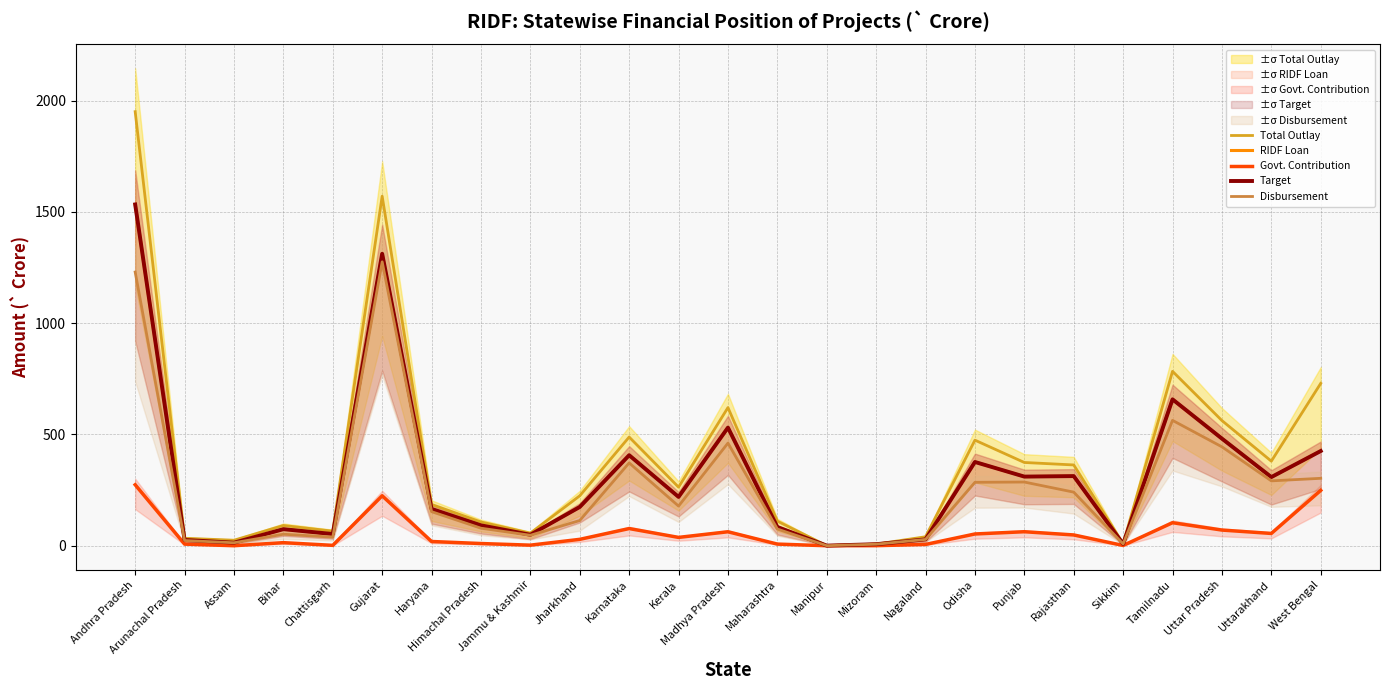

Reading left to right, what are all the values shown in this chart?

Total Outlay: Andhra Pradesh=1950.0	Arunachal Pradesh=33.7	Assam=24.9	Bihar=91.0	Chattisgarh=65.7	Gujarat=1570.2	Haryana=185.6	Himachal Pradesh=106.8	Jammu & Kashmir=56.7	Jharkhand=224.4	Karnataka=488.3	Kerala=263.1	Madhya Pradesh=620.7	Maharashtra=110.5	Manipur=0.6	Mizoram=7.3	Nagaland=40.4	Odisha=474.3	Punjab=374.1	Rajasthan=362.9	Sikkim=9.3	Tamilnadu=783.5	Uttar Pradesh=562.4	Uttarakhand=380.0	West Bengal=729.4
RIDF Loan: Andhra Pradesh=1533.2	Arunachal Pradesh=26.0	Assam=13.8	Bihar=74.5	Chattisgarh=52.7	Gujarat=1311.7	Haryana=165.5	Himachal Pradesh=91.6	Jammu & Kashmir=49.4	Jharkhand=174.2	Karnataka=406.7	Kerala=219.5	Madhya Pradesh=530.8	Maharashtra=84.0	Manipur=0.5	Mizoram=6.9	Nagaland=28.7	Odisha=376.3	Punjab=310.6	Rajasthan=312.9	Sikkim=8.0	Tamilnadu=657.7	Uttar Pradesh=481.3	Uttarakhand=308.4	West Bengal=425.5
Govt. Contribution: Andhra Pradesh=274.0	Arunachal Pradesh=7.4	Assam=0.1	Bihar=13.9	Chattisgarh=1.8	Gujarat=224.5	Haryana=19.1	Himachal Pradesh=10.0	Jammu & Kashmir=2.7	Jharkhand=28.8	Karnataka=77.2	Kerala=37.5	Madhya Pradesh=62.8	Maharashtra=7.5	Manipur=0.0	Mizoram=0.4	Nagaland=5.9	Odisha=52.9	Punjab=63.0	Rajasthan=48.5	Sikkim=1.3	Tamilnadu=103.5	Uttar Pradesh=70.5	Uttarakhand=55.3	West Bengal=248.7
Target: Andhra Pradesh=1533.2	Arunachal Pradesh=26.0	Assam=13.8	Bihar=74.5	Chattisgarh=52.7	Gujarat=1311.7	Haryana=165.5	Himachal Pradesh=91.6	Jammu & Kashmir=49.4	Jharkhand=174.2	Karnataka=406.7	Kerala=219.5	Madhya Pradesh=530.8	Maharashtra=84.0	Manipur=0.5	Mizoram=6.9	Nagaland=28.7	Odisha=376.3	Punjab=310.6	Rajasthan=312.9	Sikkim=8.0	Tamilnadu=657.7	Uttar Pradesh=481.3	Uttarakhand=308.4	West Bengal=425.5
Disbursement: Andhra Pradesh=1229.5	Arunachal Pradesh=23.5	Assam=13.4	Bihar=51.8	Chattisgarh=38.6	Gujarat=1275.4	Haryana=153.1	Himachal Pradesh=78.8	Jammu & Kashmir=47.1	Jharkhand=113.3	Karnataka=372.2	Kerala=178.2	Madhya Pradesh=461.1	Maharashtra=75.1	Manipur=0.3	Mizoram=6.9	Nagaland=28.4	Odisha=285.0	Punjab=286.2	Rajasthan=240.8	Sikkim=8.0	Tamilnadu=563.2	Uttar Pradesh=444.4	Uttarakhand=291.5	West Bengal=302.9